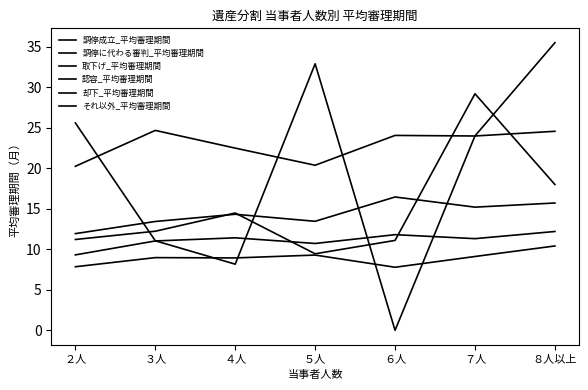

How many lines are shown in the chart?

6